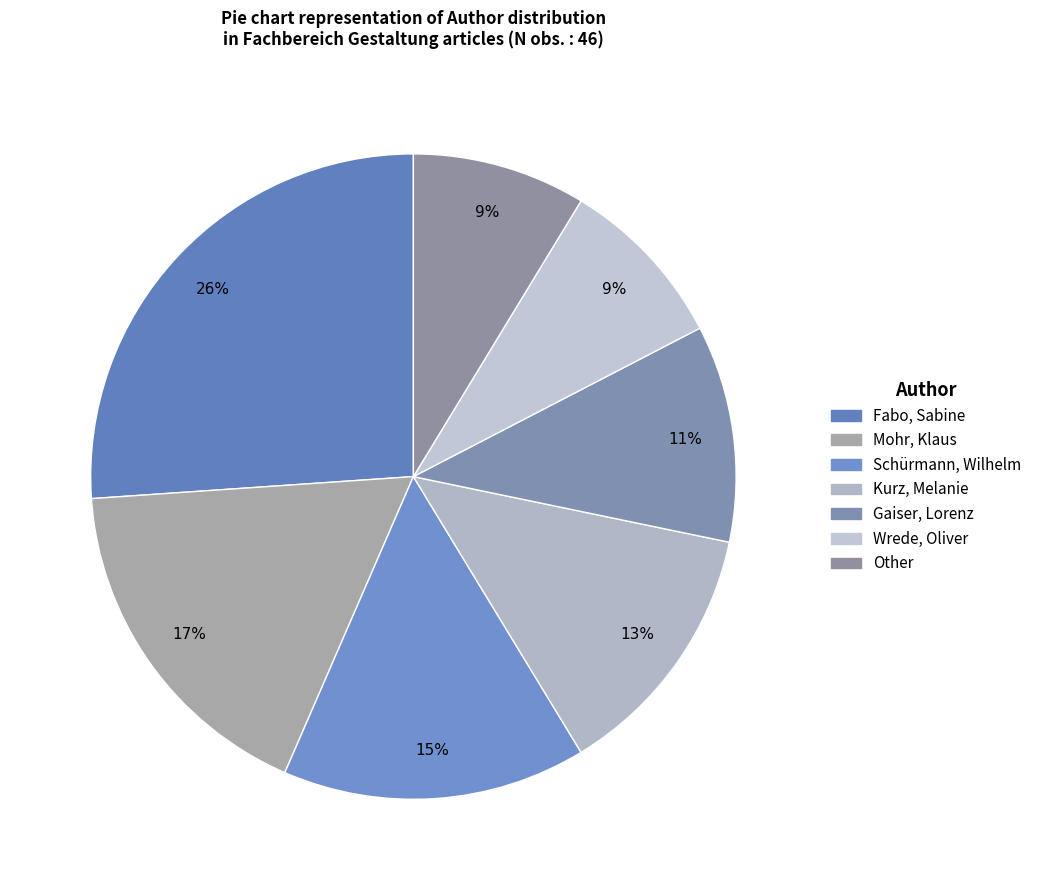

Do Gaiser, Lorenz and Other together represent more than half of the pie?

No